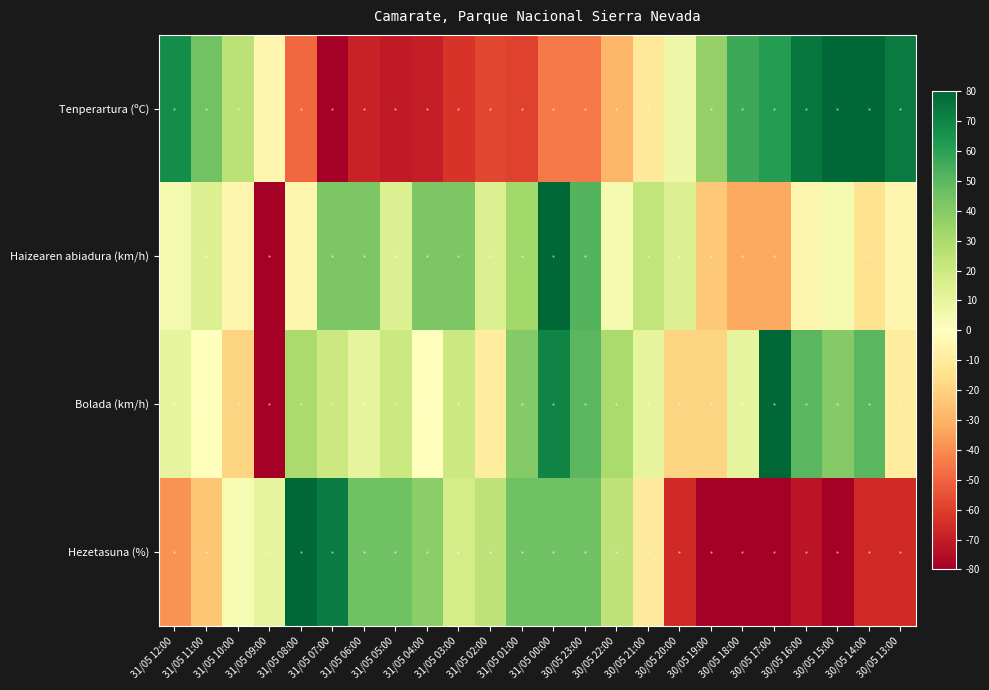

Reading left to right, what are all the values shown in this chart?

Tenperartura (ºC): 31/05 12:00=67.0	31/05 11:00=44.9	31/05 10:00=25.4	31/05 09:00=-4.6	31/05 08:00=-48.8	31/05 07:00=-80.0	31/05 06:00=-68.3	31/05 05:00=-70.9	31/05 04:00=-69.6	31/05 03:00=-63.1	31/05 02:00=-57.9	31/05 01:00=-59.2	31/05 00:00=-44.9	30/05 23:00=-44.9	30/05 22:00=-29.3	30/05 21:00=-11.1	30/05 20:00=7.2	30/05 19:00=35.8	30/05 18:00=56.6	30/05 17:00=61.8	30/05 16:00=74.8	30/05 15:00=80.0	30/05 14:00=80.0	30/05 13:00=73.5
Haizearen abiadura (km/h): 31/05 12:00=4.7	31/05 11:00=14.1	31/05 10:00=-4.7	31/05 09:00=-80.0	31/05 08:00=-4.7	31/05 07:00=42.4	31/05 06:00=42.4	31/05 05:00=14.1	31/05 04:00=42.4	31/05 03:00=42.4	31/05 02:00=14.1	31/05 01:00=32.9	31/05 00:00=80.0	30/05 23:00=51.8	30/05 22:00=4.7	30/05 21:00=23.5	30/05 20:00=14.1	30/05 19:00=-23.5	30/05 18:00=-32.9	30/05 17:00=-32.9	30/05 16:00=-4.7	30/05 15:00=4.7	30/05 14:00=-14.1	30/05 13:00=-4.7
Bolada (km/h): 31/05 12:00=10.0	31/05 11:00=0.0	31/05 10:00=-20.0	31/05 09:00=-80.0	31/05 08:00=30.0	31/05 07:00=20.0	31/05 06:00=10.0	31/05 05:00=20.0	31/05 04:00=0.0	31/05 03:00=20.0	31/05 02:00=-10.0	31/05 01:00=40.0	31/05 00:00=70.0	30/05 23:00=50.0	30/05 22:00=30.0	30/05 21:00=10.0	30/05 20:00=-20.0	30/05 19:00=-20.0	30/05 18:00=10.0	30/05 17:00=80.0	30/05 16:00=50.0	30/05 15:00=40.0	30/05 14:00=50.0	30/05 13:00=-10.0
Hezetasuna (%): 31/05 12:00=-38.3	31/05 11:00=-24.3	31/05 10:00=3.5	31/05 09:00=10.4	31/05 08:00=80.0	31/05 07:00=73.0	31/05 06:00=45.2	31/05 05:00=45.2	31/05 04:00=38.3	31/05 03:00=17.4	31/05 02:00=24.3	31/05 01:00=45.2	31/05 00:00=45.2	30/05 23:00=45.2	30/05 22:00=24.3	30/05 21:00=-10.4	30/05 20:00=-66.1	30/05 19:00=-80.0	30/05 18:00=-80.0	30/05 17:00=-80.0	30/05 16:00=-73.0	30/05 15:00=-80.0	30/05 14:00=-66.1	30/05 13:00=-66.1